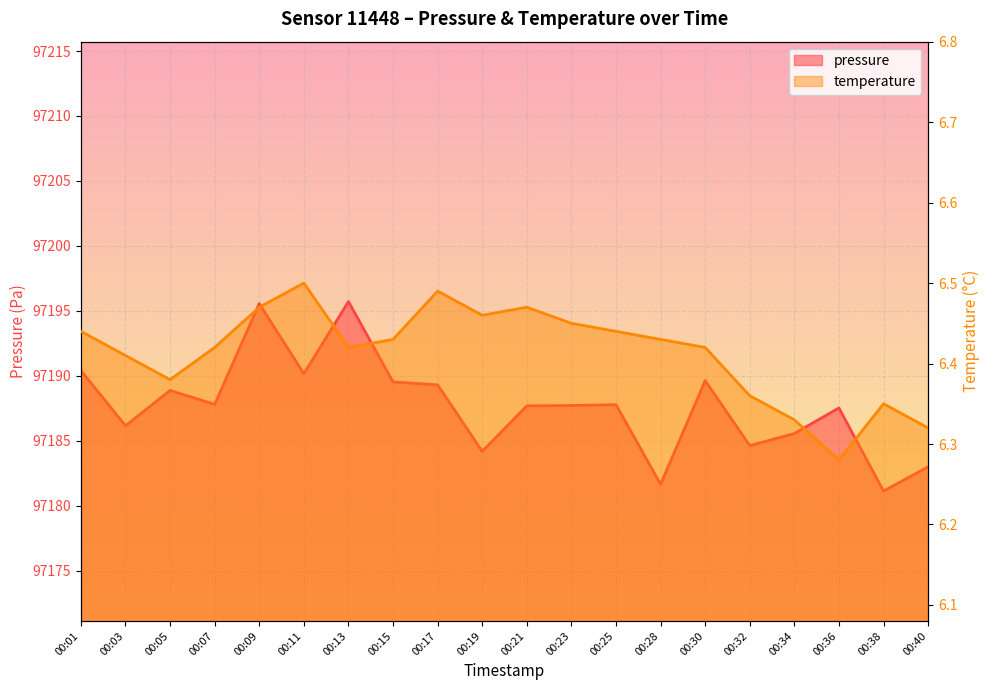

Which series has the largest total across all categories?

pressure